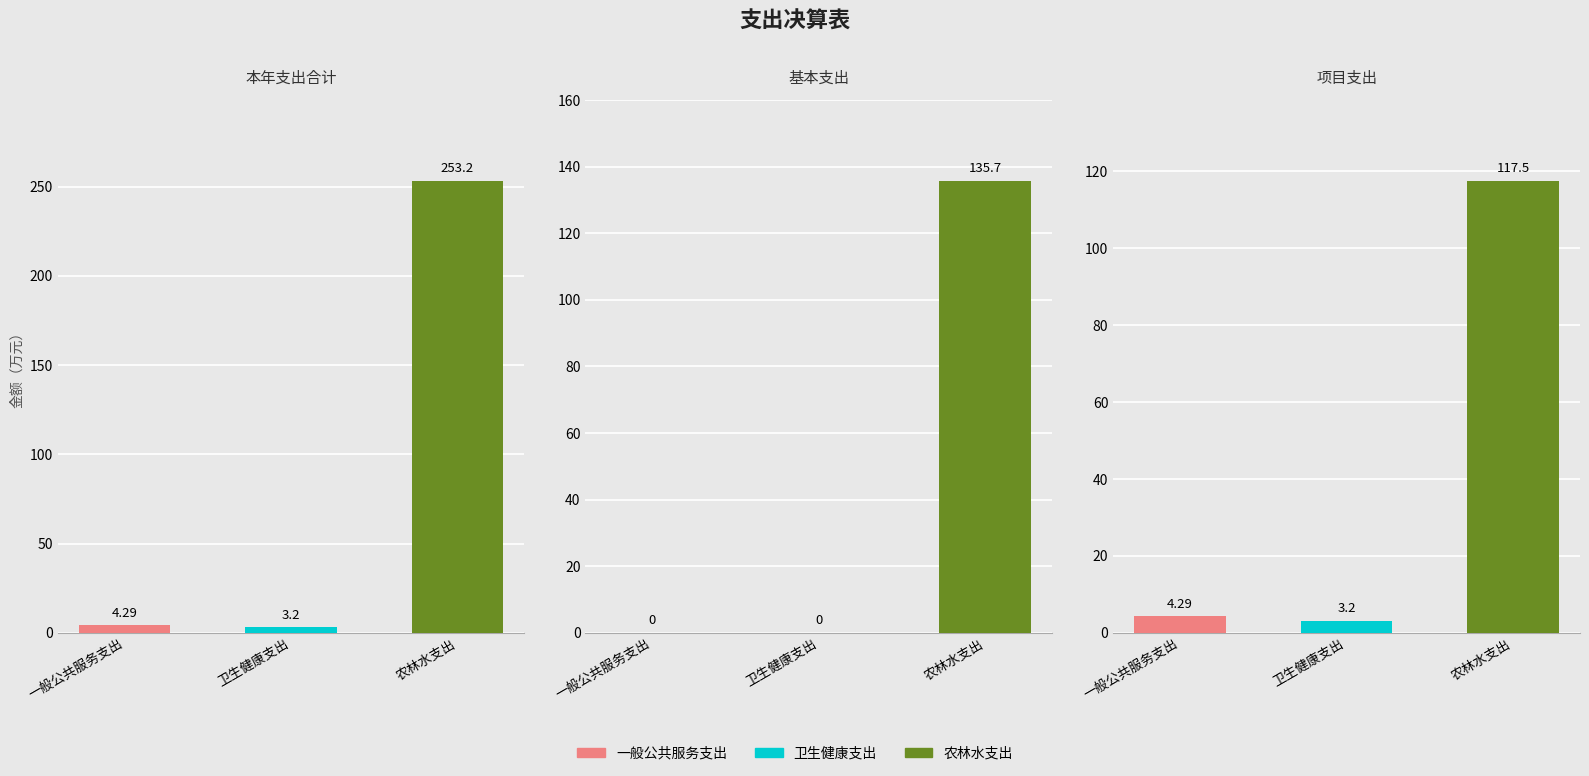

What is the total value across all series at 农林水支出?

506.4